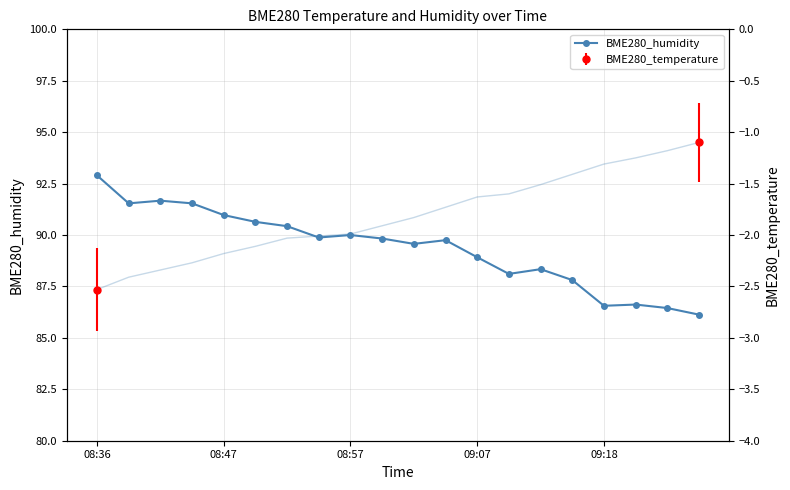

What is the maximum value shown in the chart?

92.9